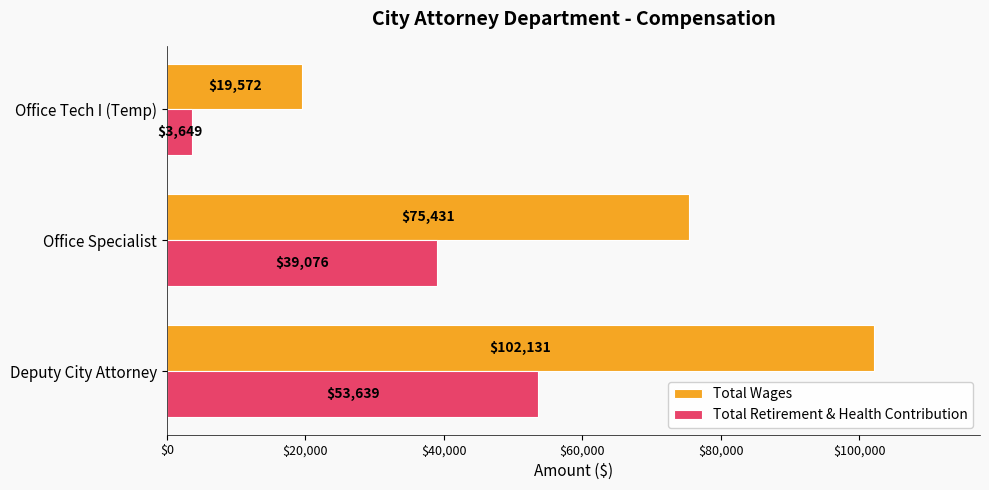

Which category has the highest value across all series?

Deputy City Attorney